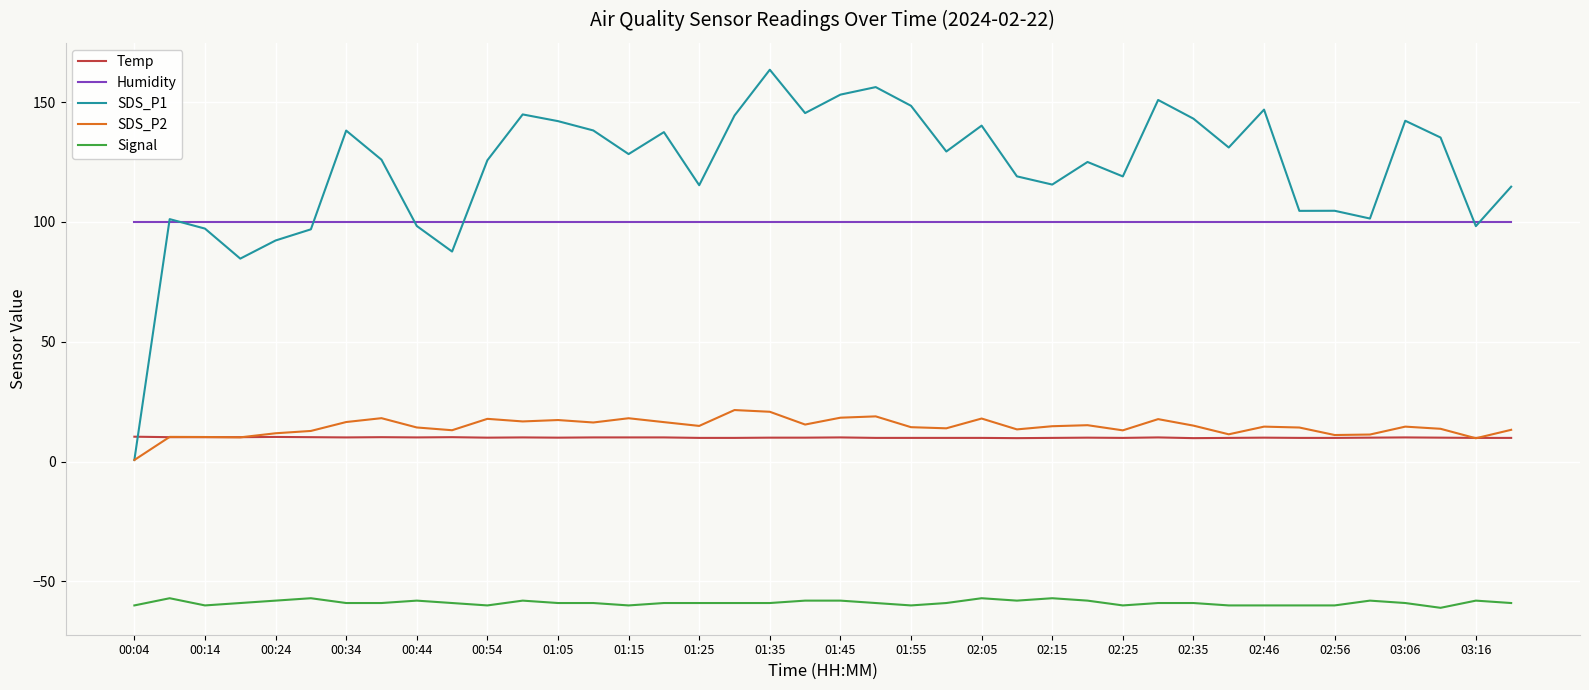

Is this an area chart (filled region under the line)?

No